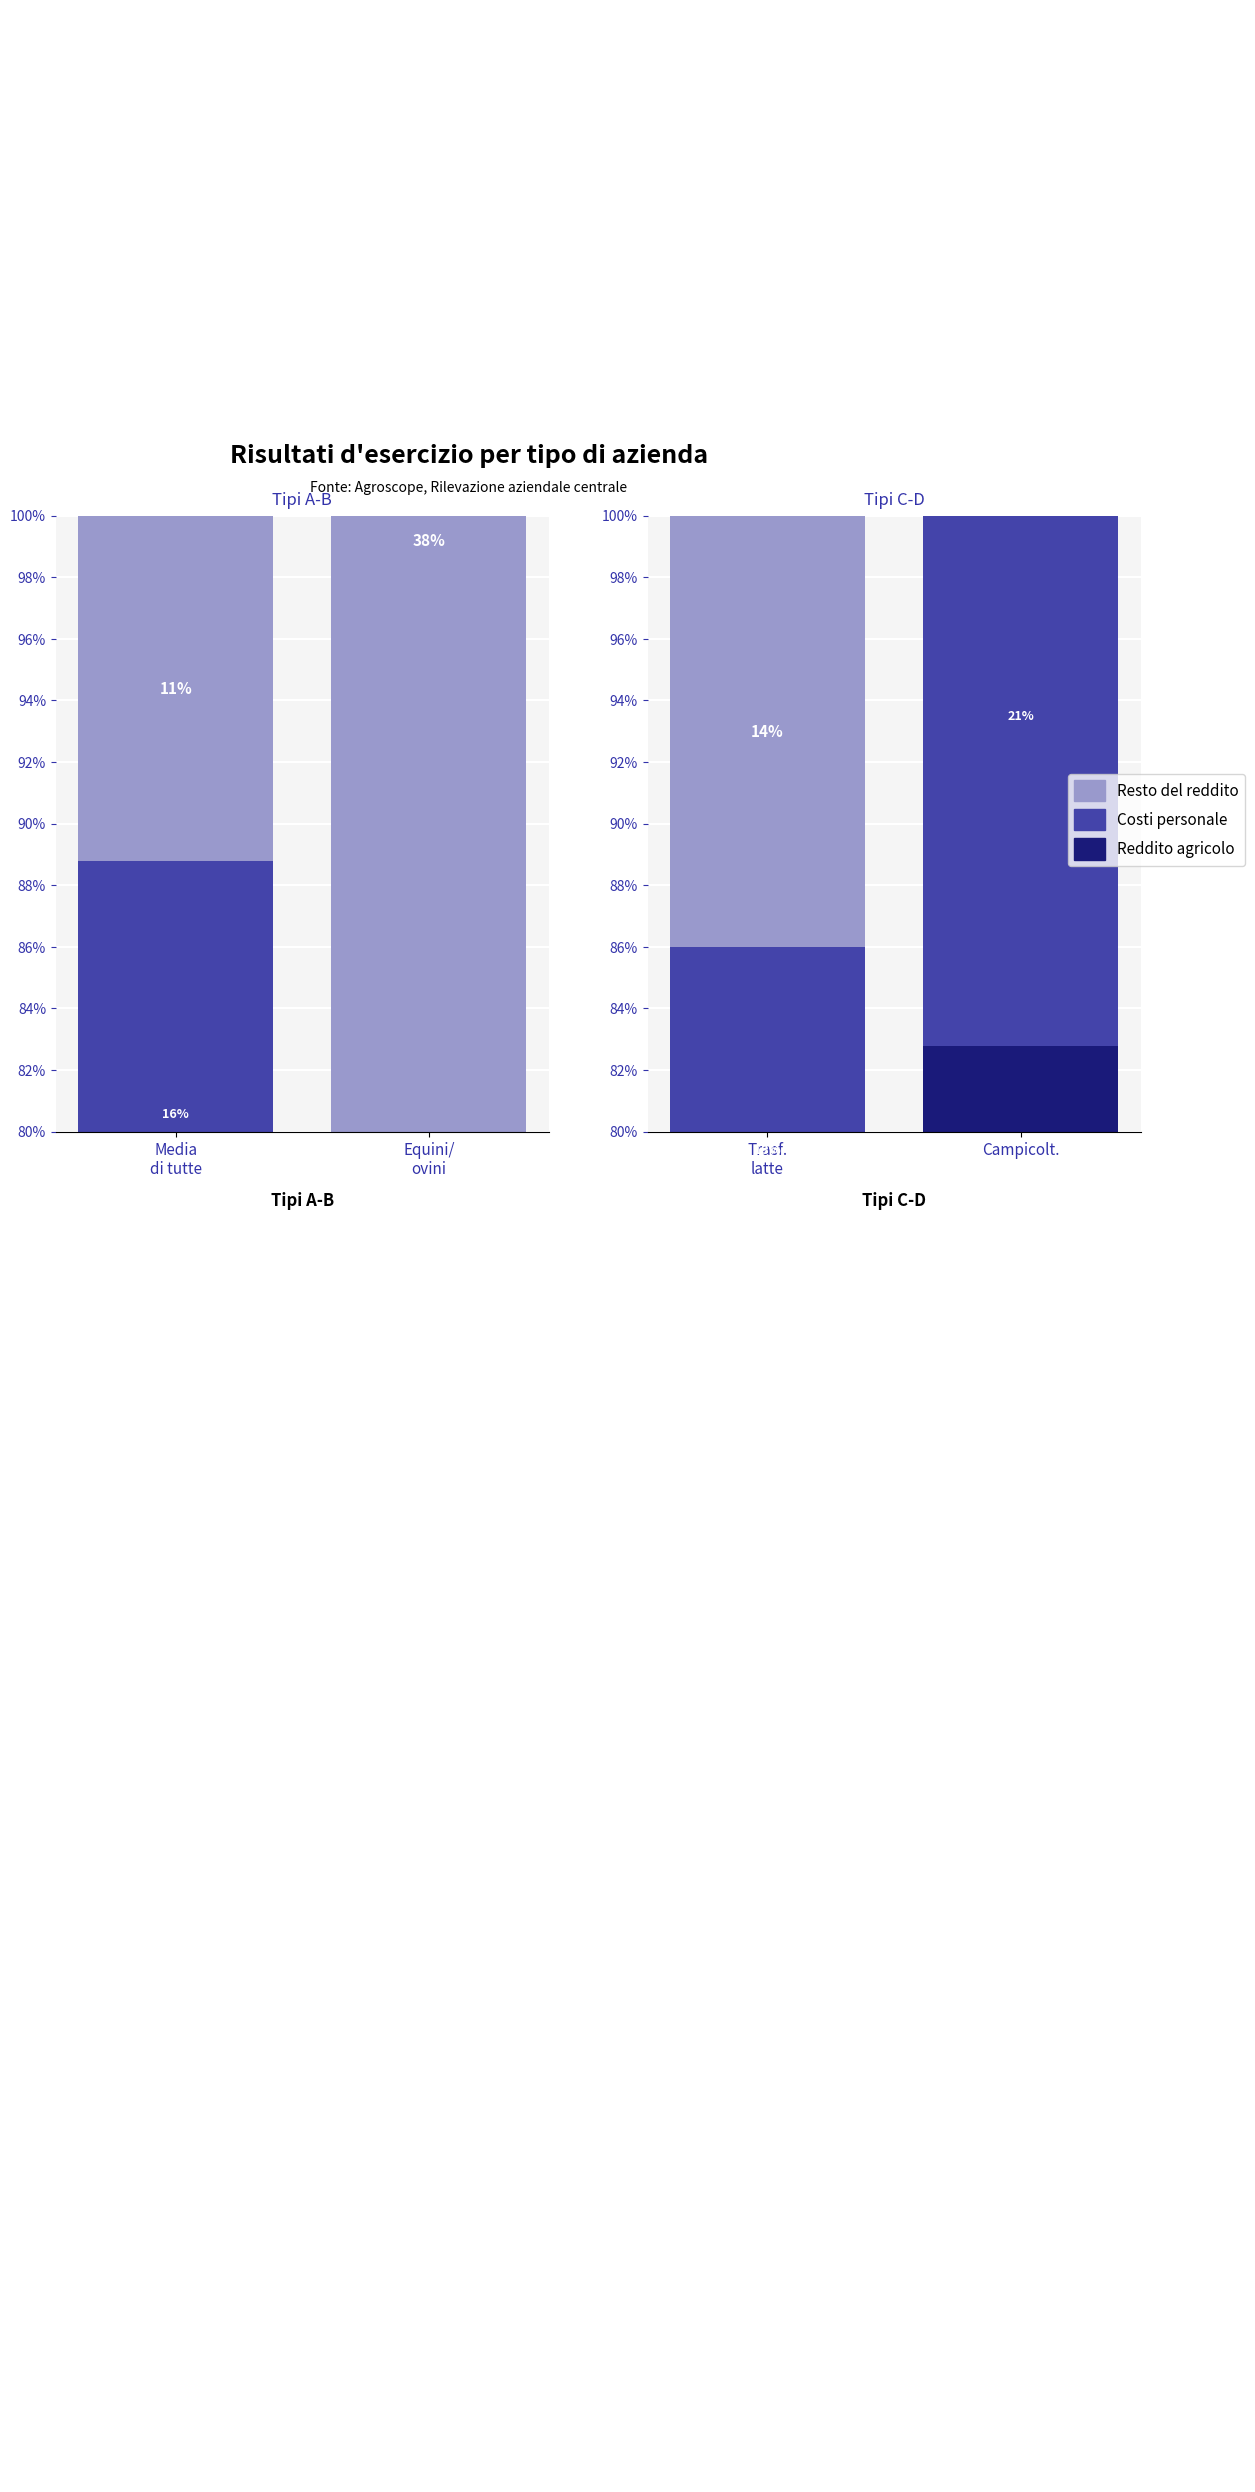

What is the difference between the maximum and minimum values in the Reddito agricolo series?

9.9